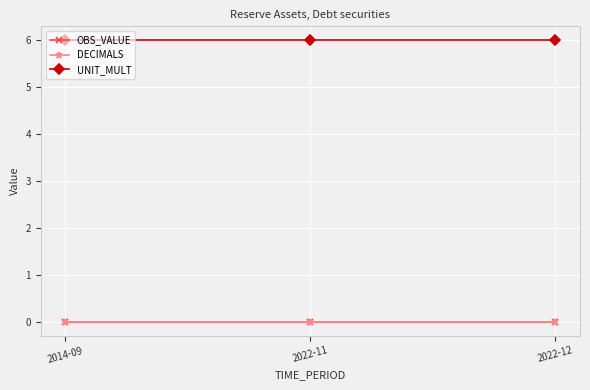

Reading right to left, what are all the values shown in this chart?

OBS_VALUE: 2022-12=0	2022-11=0	2014-09=0
DECIMALS: 2022-12=0	2022-11=0	2014-09=0
UNIT_MULT: 2022-12=6	2022-11=6	2014-09=6